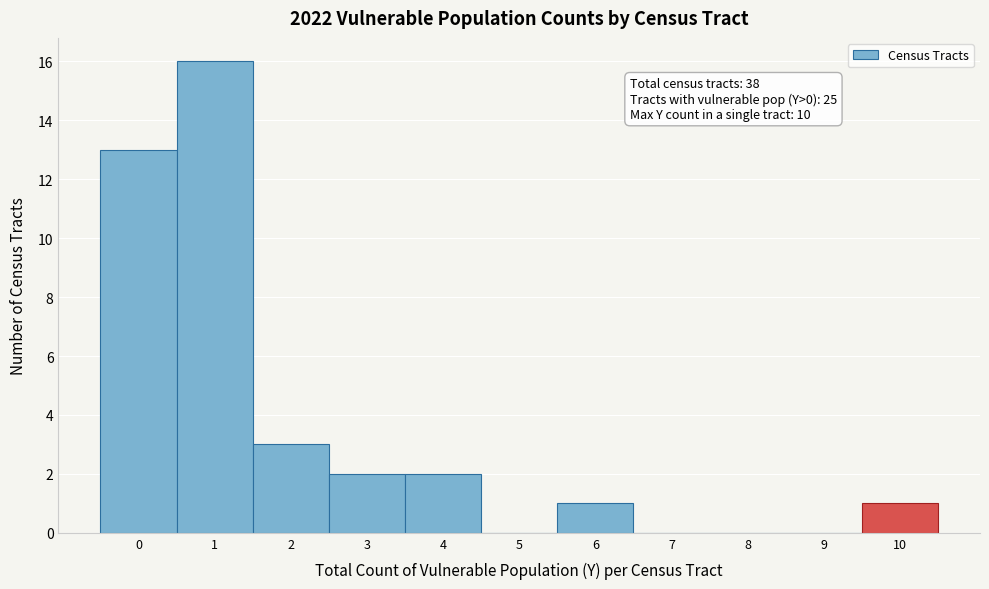

Reading left to right, list all the values displayed in this chart.

0=13	1=16	2=3	3=2	4=2	5=0	6=1	7=0	8=0	9=0	10=1